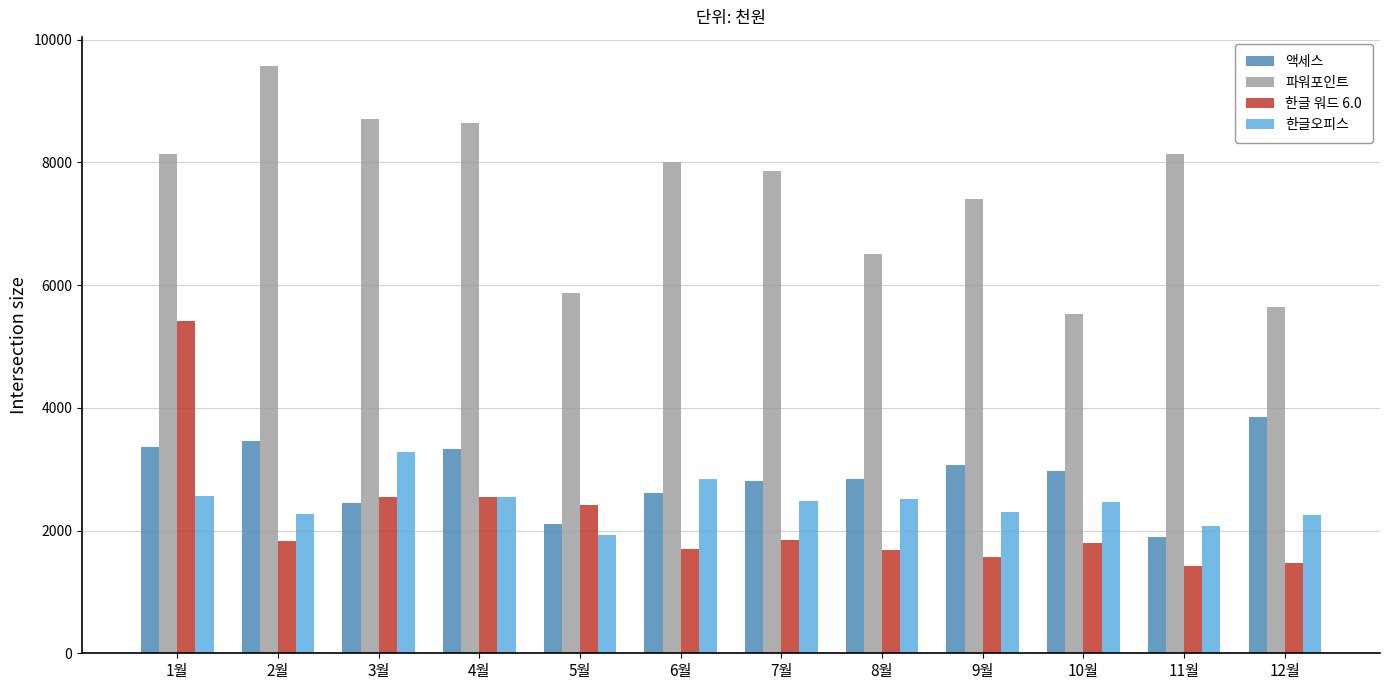

How many data points in 한글오피스 are less than 2476?

6